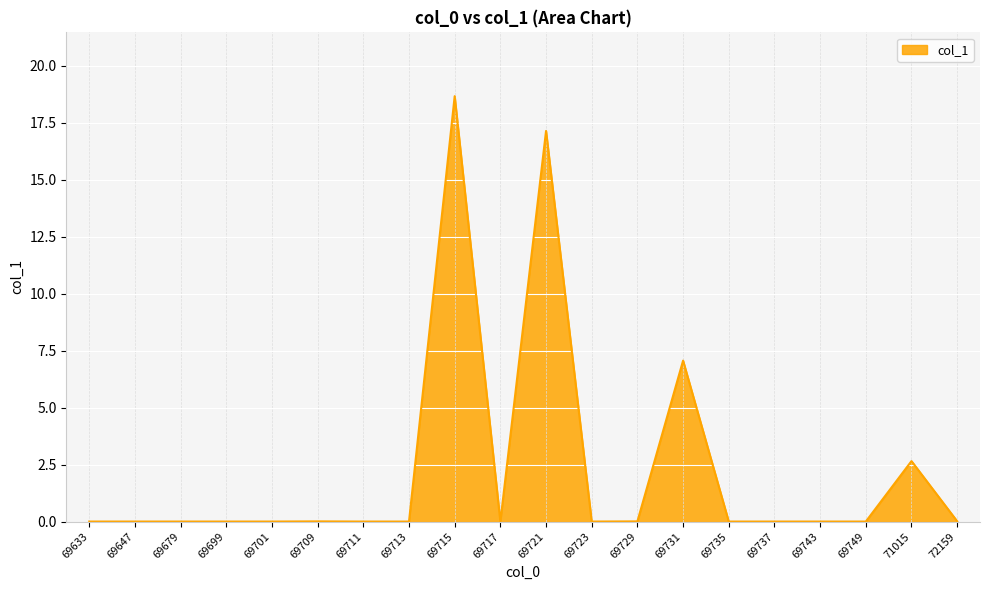

What is the greatest value displayed?

18.7